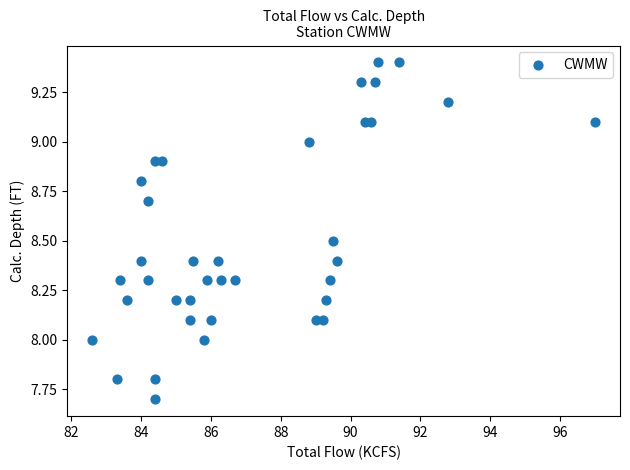

What is the range of Y values (max minus min)?

1.7